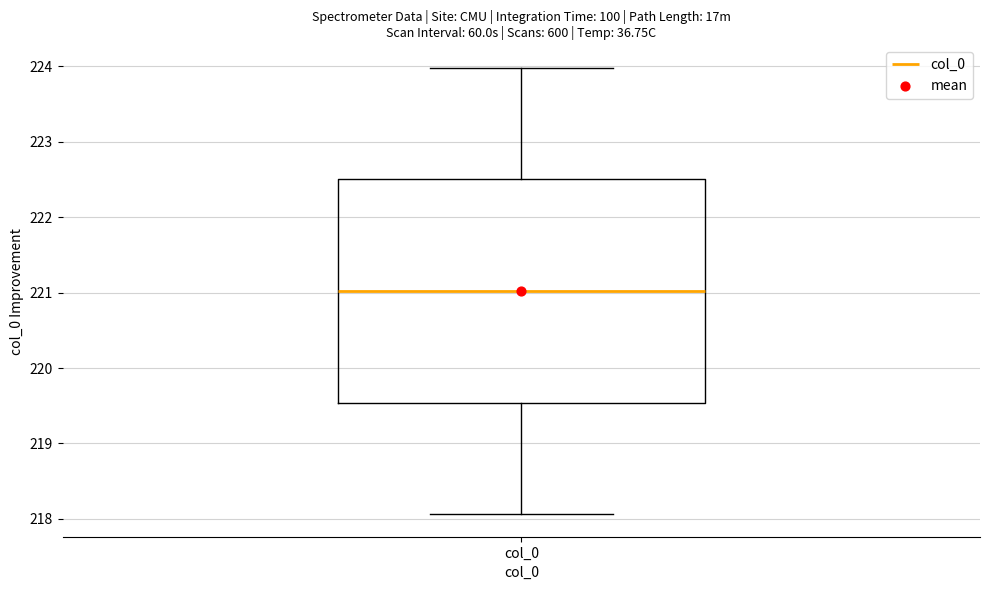

Where does the lower whisker of the box for col_0 end on the y-axis? The values are not printed on the chart, so give them approximately, as read against the axis.

218.1